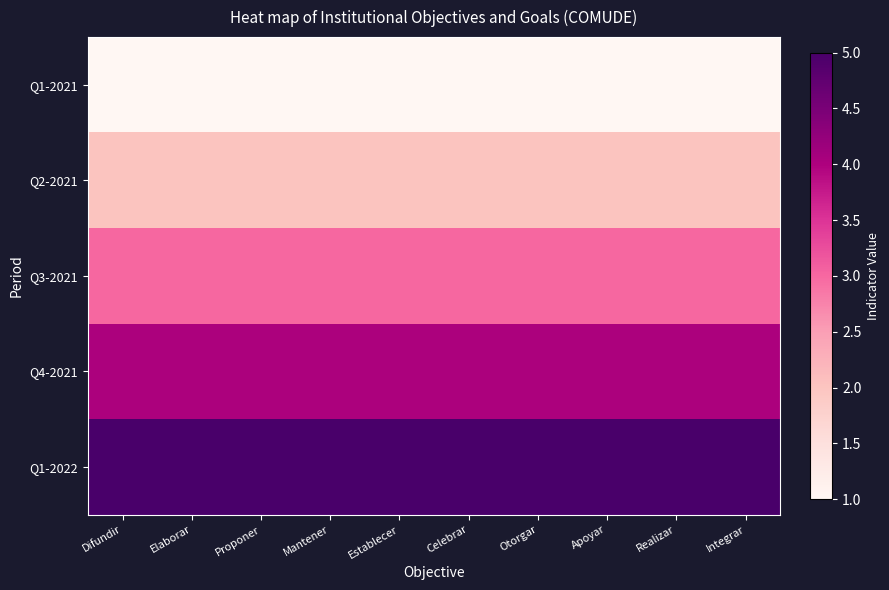

Reading left to right, transcribe all the data shown in this chart.

Q1-2021: Difundir=1	Elaborar=1	Proponer=1	Mantener=1	Establecer=1	Celebrar=1	Otorgar=1	Apoyar=1	Realizar=1	Integrar=1
Q2-2021: Difundir=2	Elaborar=2	Proponer=2	Mantener=2	Establecer=2	Celebrar=2	Otorgar=2	Apoyar=2	Realizar=2	Integrar=2
Q3-2021: Difundir=3	Elaborar=3	Proponer=3	Mantener=3	Establecer=3	Celebrar=3	Otorgar=3	Apoyar=3	Realizar=3	Integrar=3
Q4-2021: Difundir=4	Elaborar=4	Proponer=4	Mantener=4	Establecer=4	Celebrar=4	Otorgar=4	Apoyar=4	Realizar=4	Integrar=4
Q1-2022: Difundir=5	Elaborar=5	Proponer=5	Mantener=5	Establecer=5	Celebrar=5	Otorgar=5	Apoyar=5	Realizar=5	Integrar=5